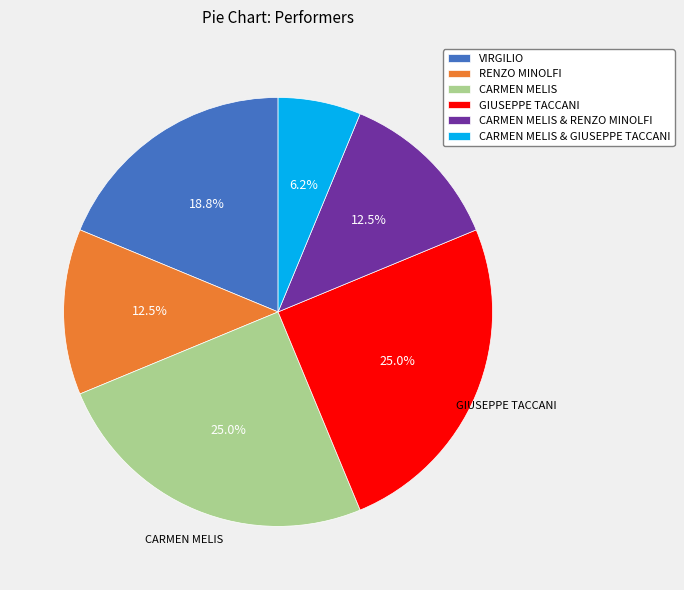

Is CARMEN MELIS & RENZO MINOLFI the majority of the pie?

No